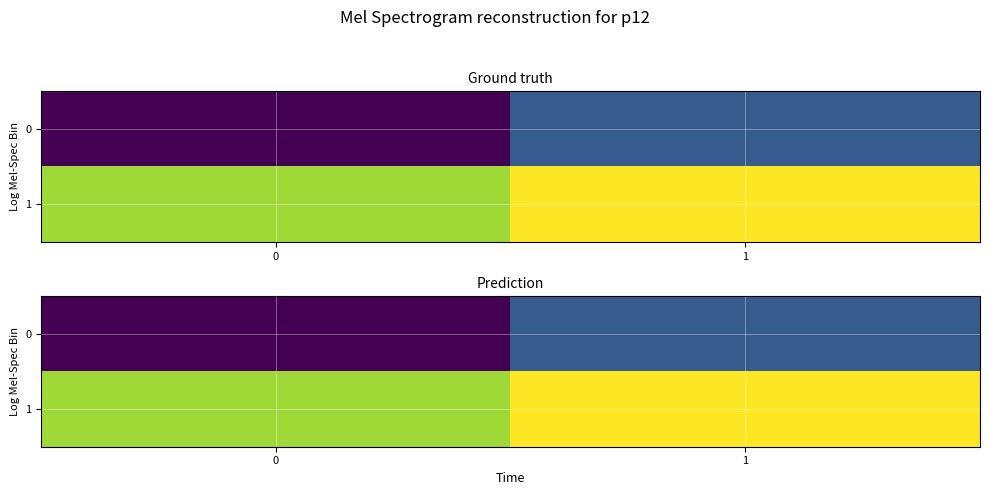

Is it true that 0 equals -1 at 0?

True